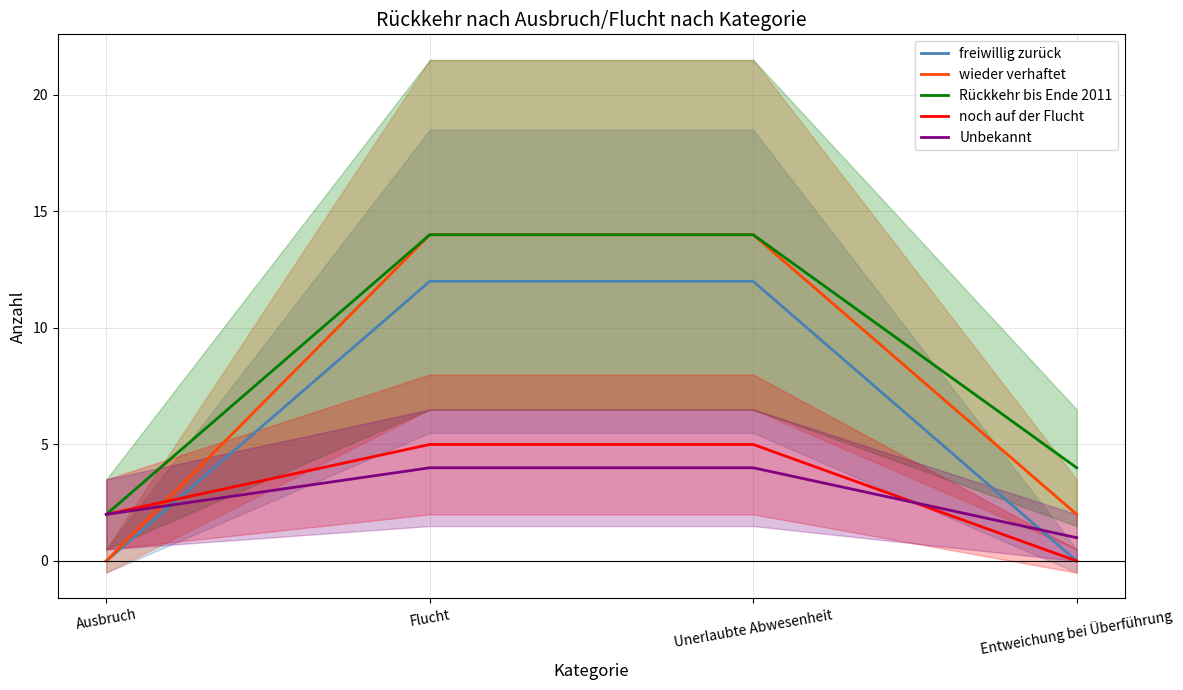

What is the total value across all series at Unerlaubte Abwesenheit?

49